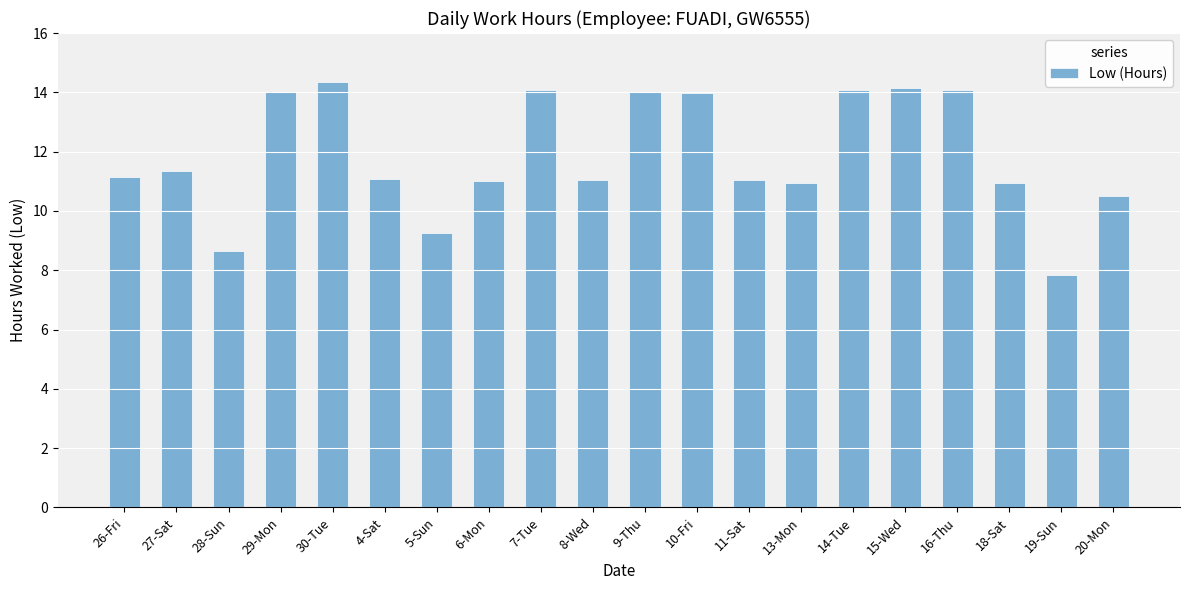

What is the ratio of the value at 20-Mon to the value at 6-Mon?

1.0